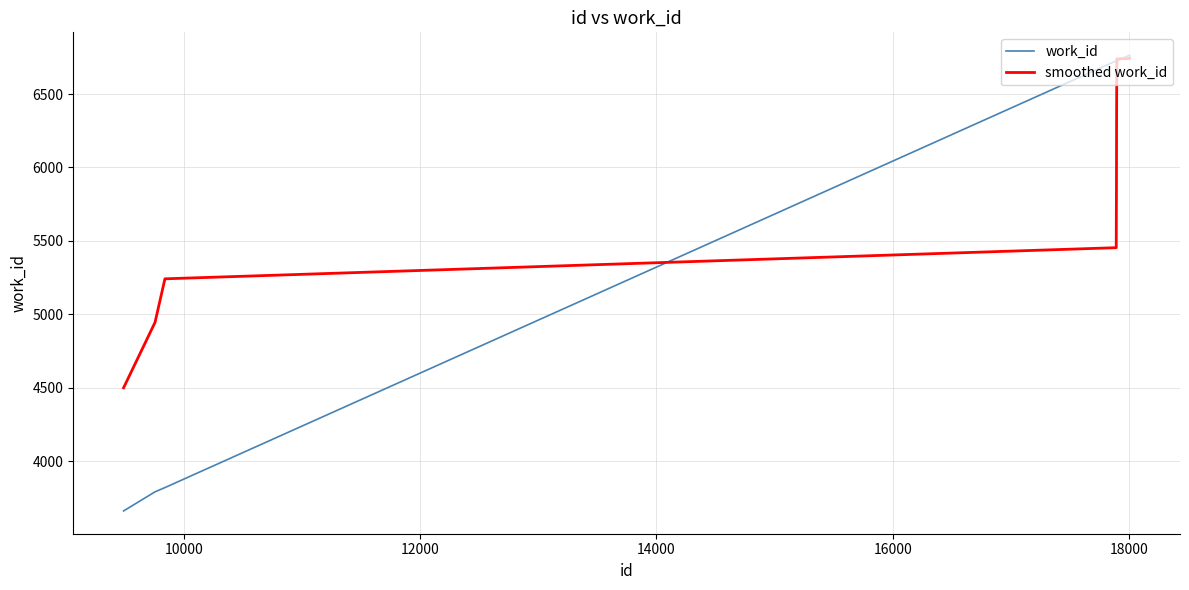

Which series has the largest range (max minus min)?

work_id